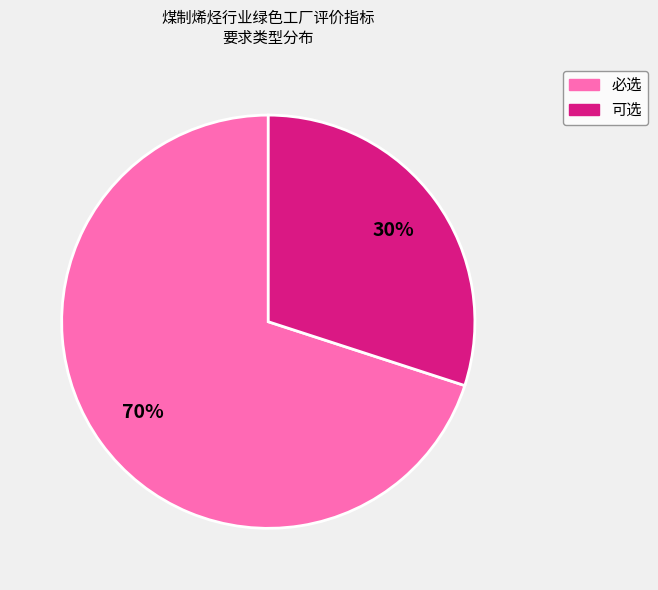

Which category accounts for the majority?

必选